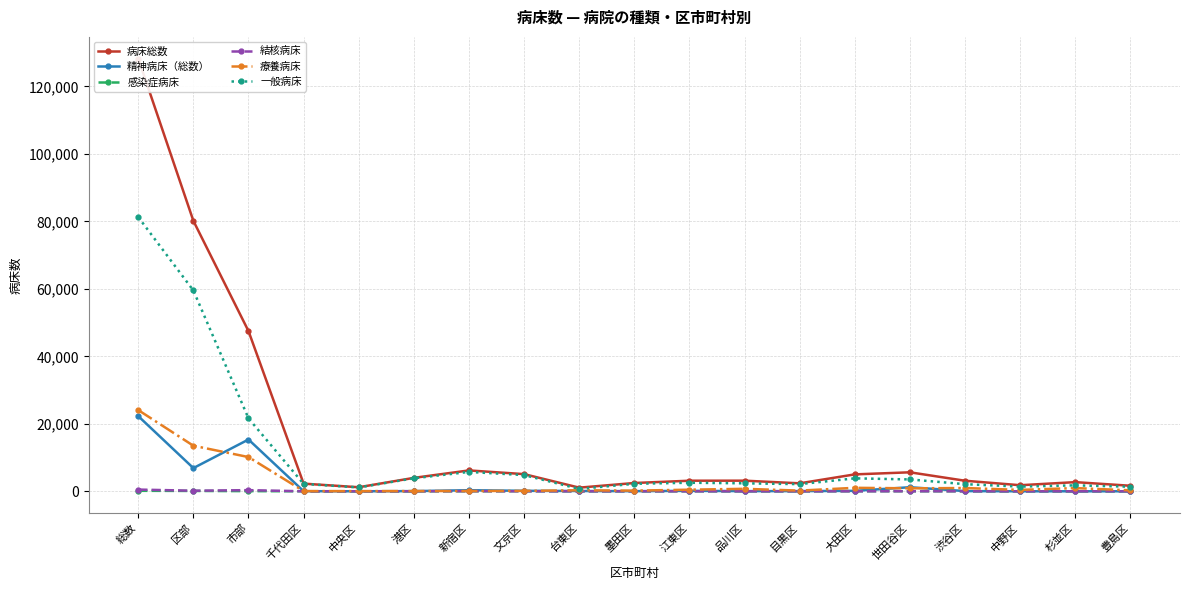

How many distinct data groups are displayed?

6